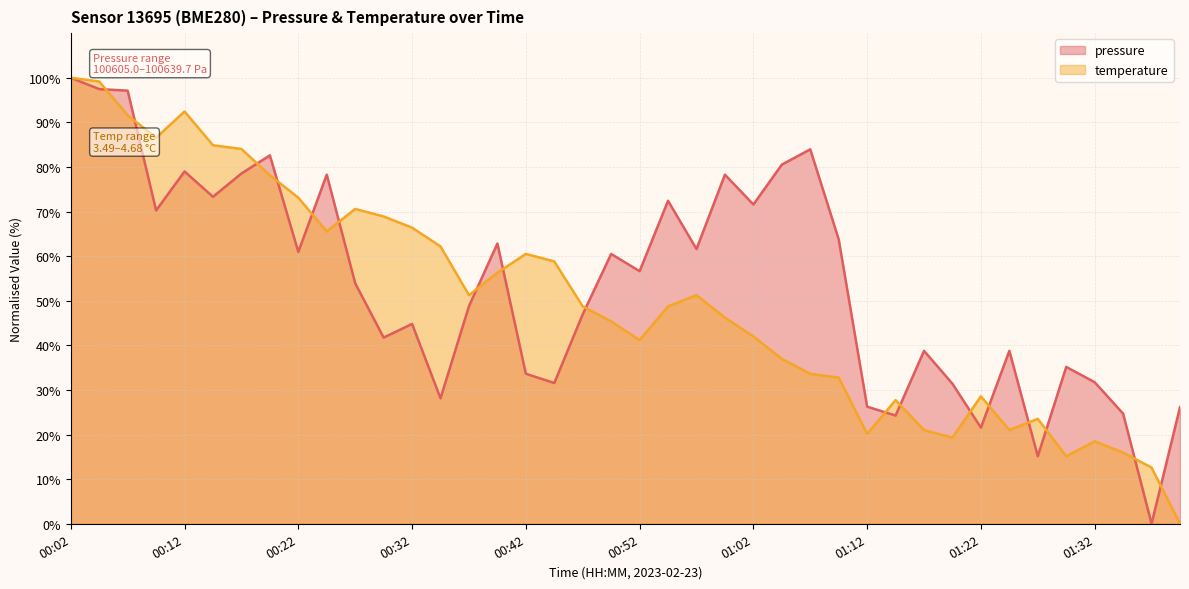

Reading left to right, list all the values displayed in this chart.

pressure: 100.0	97.5	97.1	70.3	79.0	73.3	78.5	82.6	61.0	78.3	53.9	41.7	44.8	28.1	48.8	62.8	33.6	31.6	47.0	60.5	56.6	72.4	61.6	78.3	71.6	80.5	84.0	63.8	26.3	24.3	38.8	31.4	21.6	38.8	15.1	35.2	31.7	24.7	0.0	26.1
temperature: 100.0	99.2	91.6	86.6	92.4	84.9	84.0	78.2	73.1	65.5	70.6	68.9	66.4	62.2	51.3	56.3	60.5	58.8	48.7	45.4	41.2	48.7	51.3	46.2	42.0	37.0	33.6	32.8	20.2	27.7	21.0	19.3	28.6	21.0	23.5	15.1	18.5	16.0	12.6	0.0